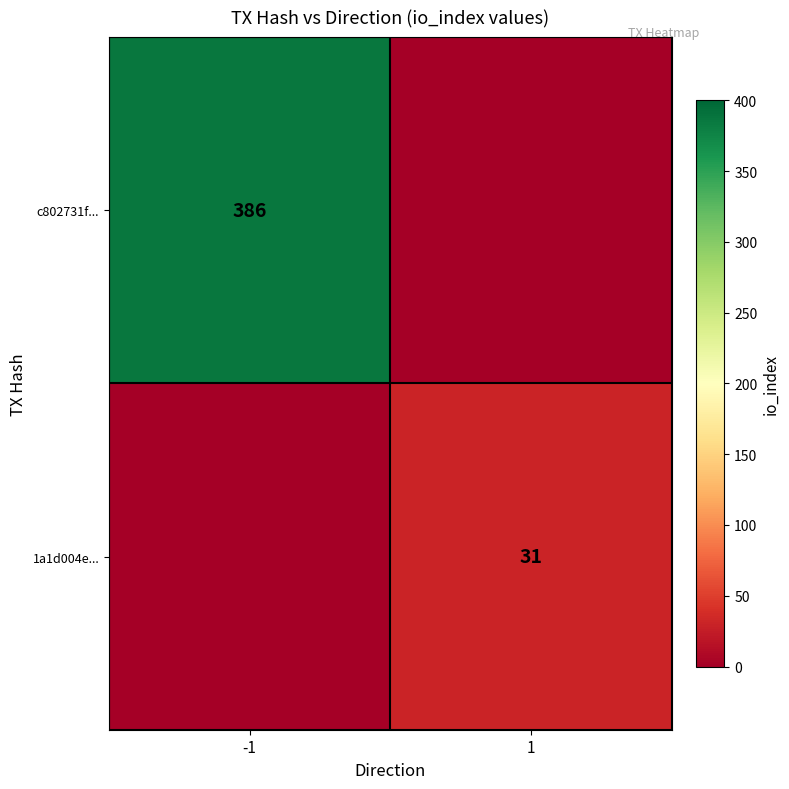

True or false: c802731f... has a value of 386 at -1.

True